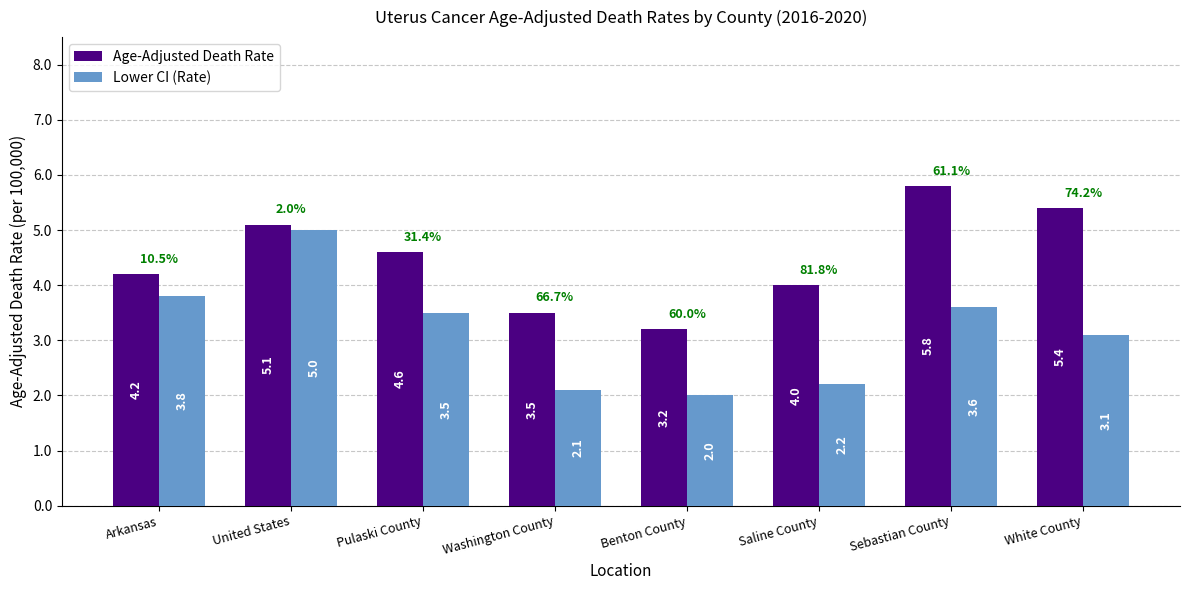

Between Benton County and Sebastian County, which series saw the biggest shift?

Age-Adjusted Death Rate